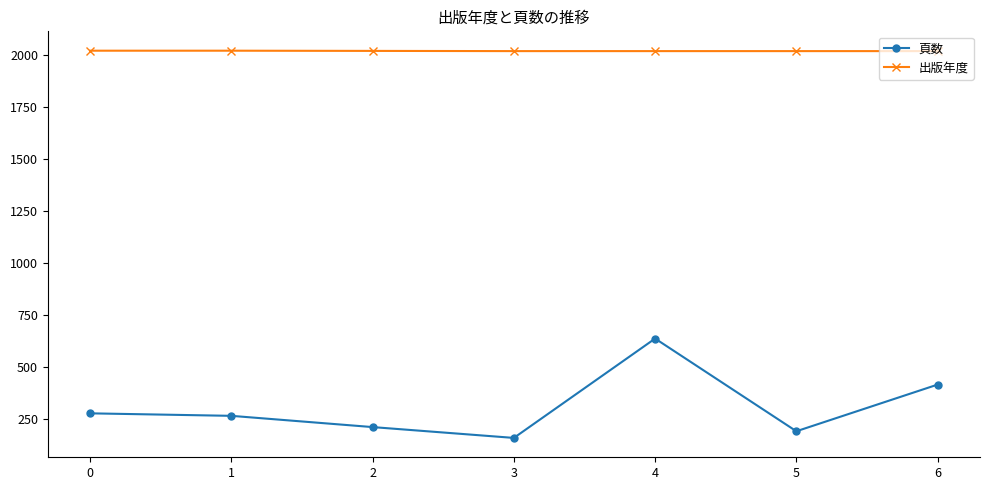

What is the minimum value for 出版年度?

2017